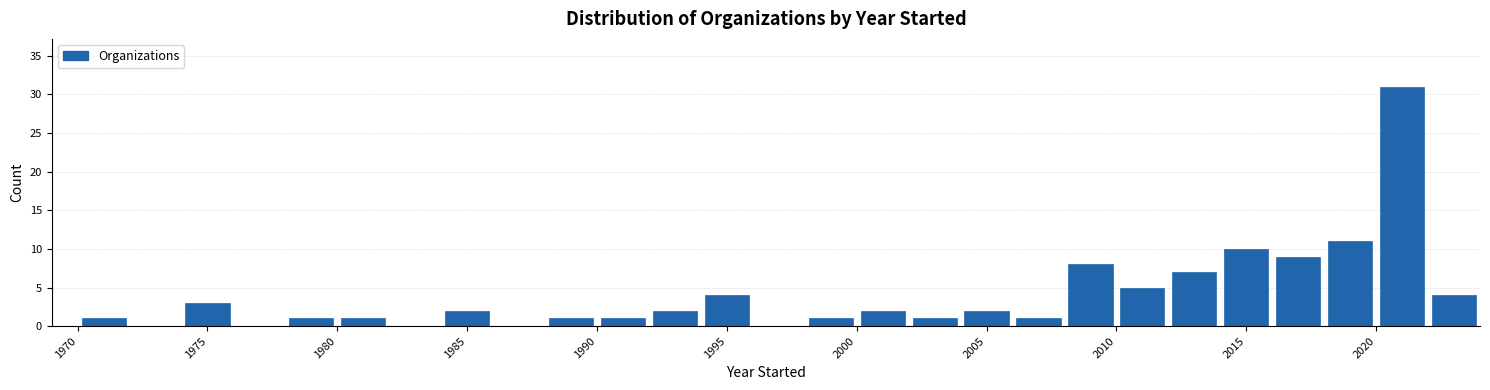

Reading left to right, list every bar in this chart as the range it spans on the x-axis followed by its height. The values are not printed on the chart, so give them approximately, as read against the axis.

1970 to 1972: 1
1972 to 1974: 0
1974 to 1976: 3
1976 to 1978: 0
1978 to 1980: 1
1980 to 1982: 1
1982 to 1984: 0
1984 to 1986: 2
1986 to 1988: 0
1988 to 1990: 1
1990 to 1992: 1
1992 to 1994: 2
1994 to 1996: 4
1996 to 1998: 0
1998 to 2000: 1
2000 to 2002: 2
2002 to 2004: 1
2004 to 2006: 2
2006 to 2008: 1
2008 to 2010: 8
2010 to 2012: 5
2012 to 2014: 7
2014 to 2016: 10
2016 to 2018: 9
2018 to 2020: 11
2020 to 2022: 31
2022 to 2024: 4